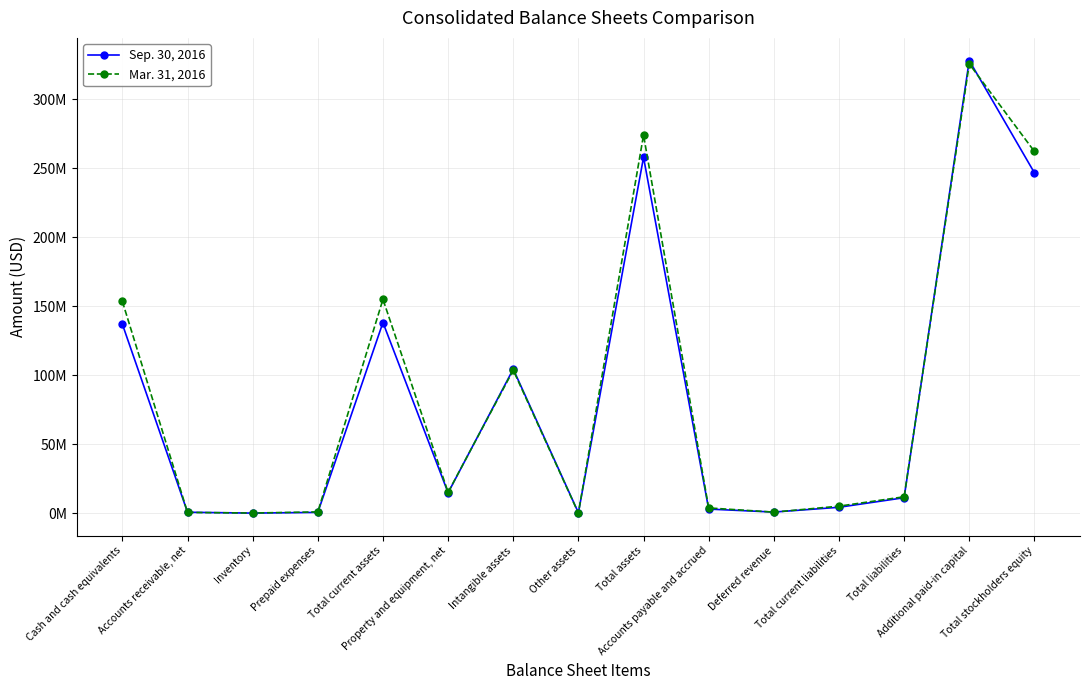

At how many categories does at least one series exceed 284324197?

1